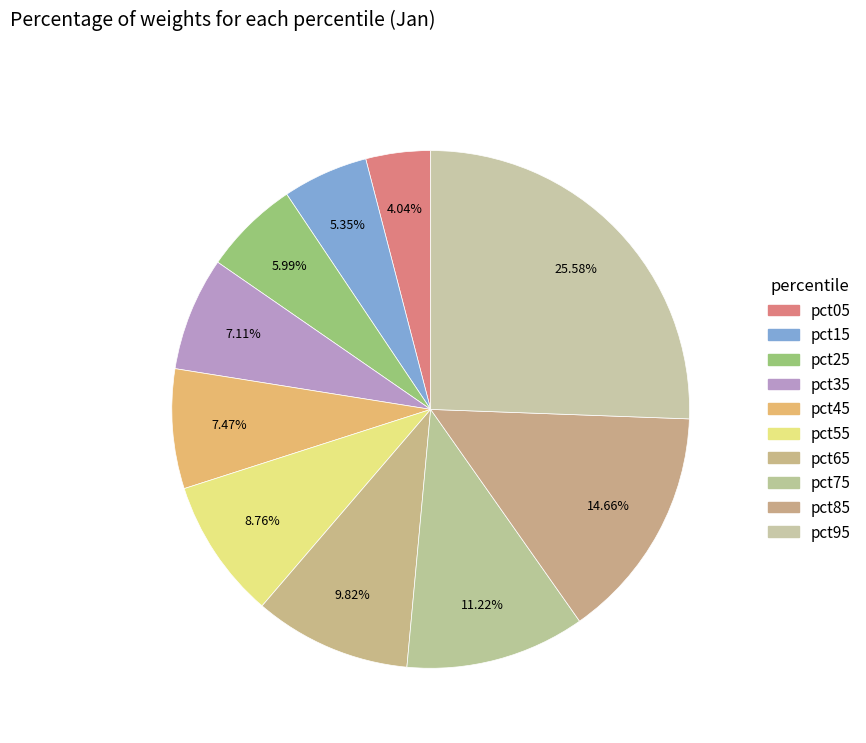

How many segments does this pie chart have?

10